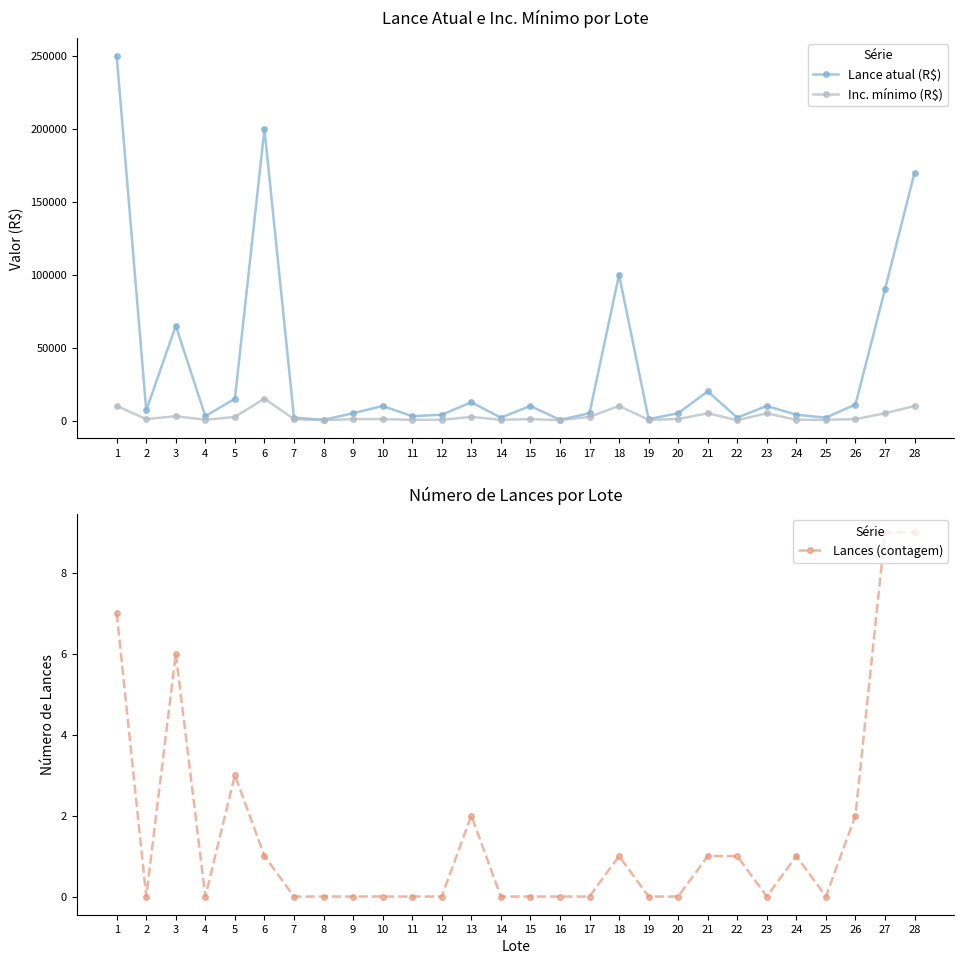

Does the chart display data point markers on the line(s)?

Yes